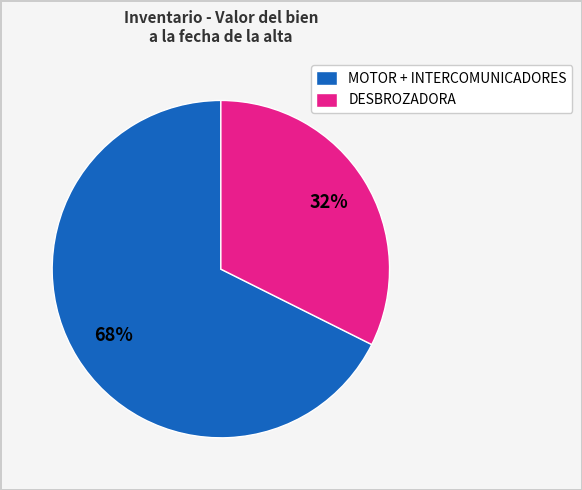

Is the sum of DESBROZADORA and MOTOR + INTERCOMUNICADORES greater than half?

Yes